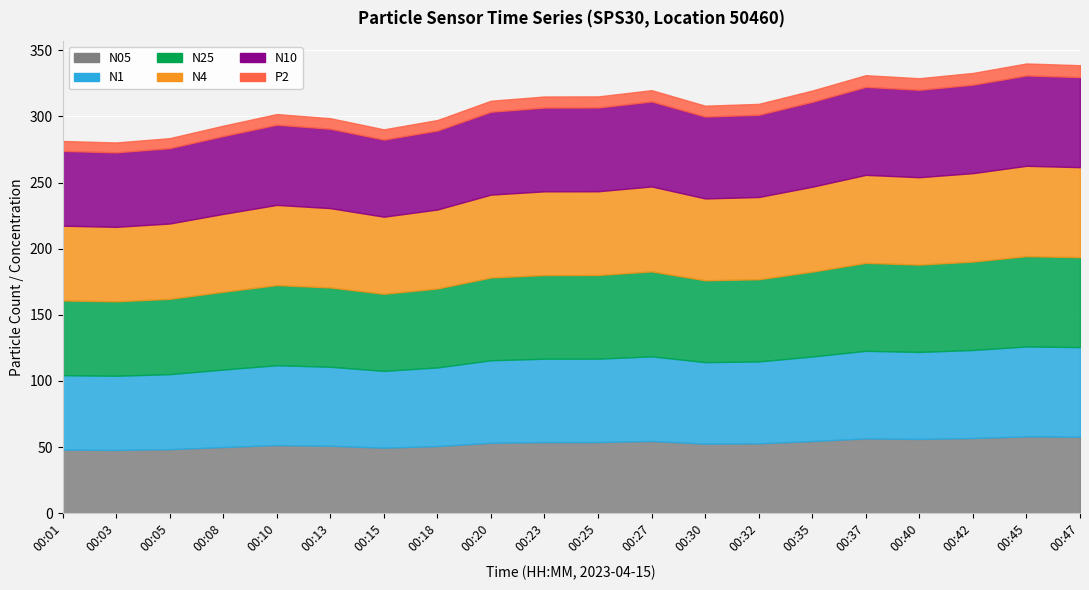

What is the spread (max minus min) of values at 00:23?

54.9